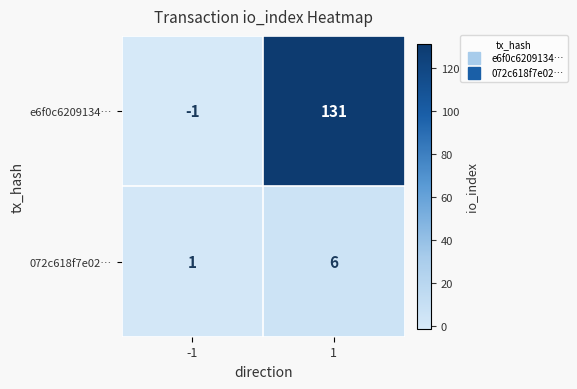

What is the spread (max minus min) of values at 1?

125